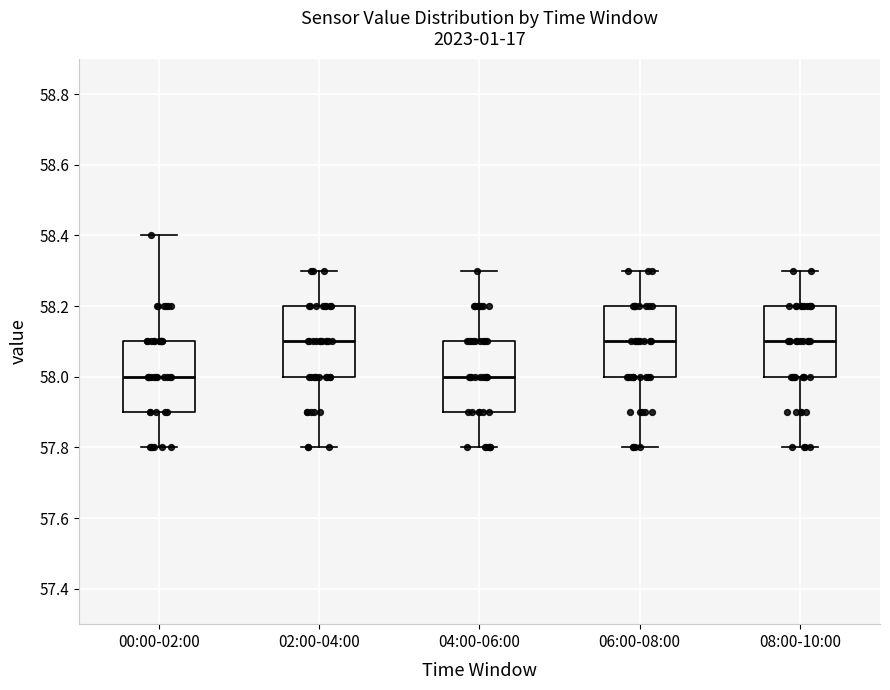

Reading left to right, transcribe this box plot: for each box, give where its median line is, the range the box spans, and where its two whiskers end, as read against the y-axis. The values are not printed on the chart, so give them approximately, as read against the axis.

00:00-02:00: median 58.0, box 57.9 to 58.1, whiskers 57.8 to 58.4
02:00-04:00: median 58.1, box 58.0 to 58.2, whiskers 57.8 to 58.3
04:00-06:00: median 58.0, box 57.9 to 58.1, whiskers 57.8 to 58.3
06:00-08:00: median 58.1, box 58.0 to 58.2, whiskers 57.8 to 58.3
08:00-10:00: median 58.1, box 58.0 to 58.2, whiskers 57.8 to 58.3